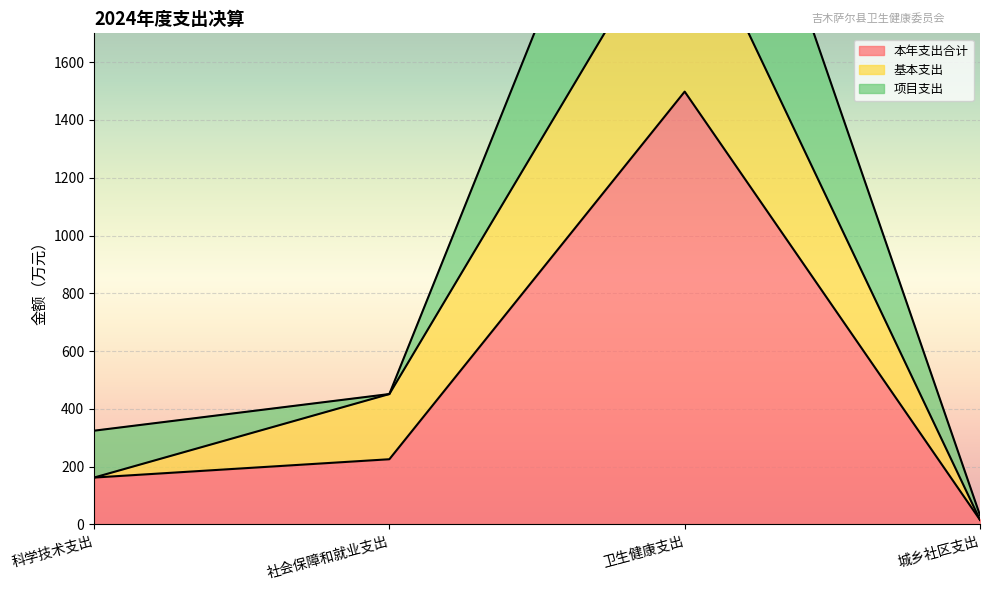

Between 社会保障和就业支出 and 城乡社区支出, which series saw the biggest shift?

基本支出